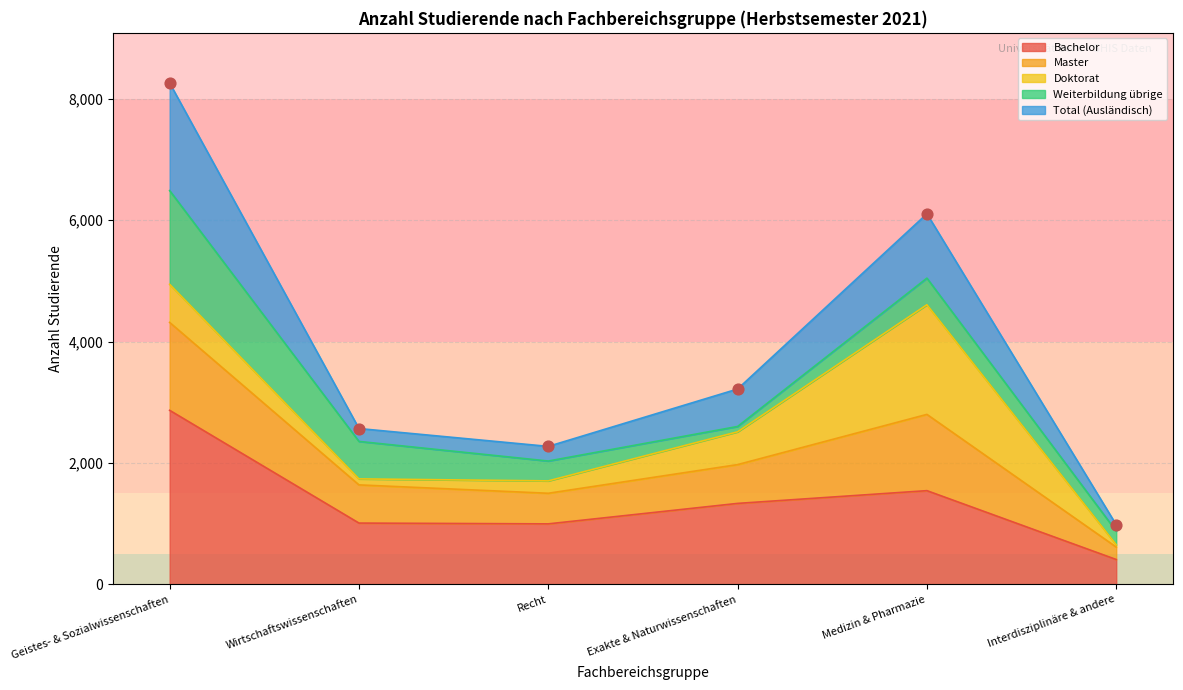

Which category has the lowest value in the Bachelor series?

Interdisziplinäre & andere